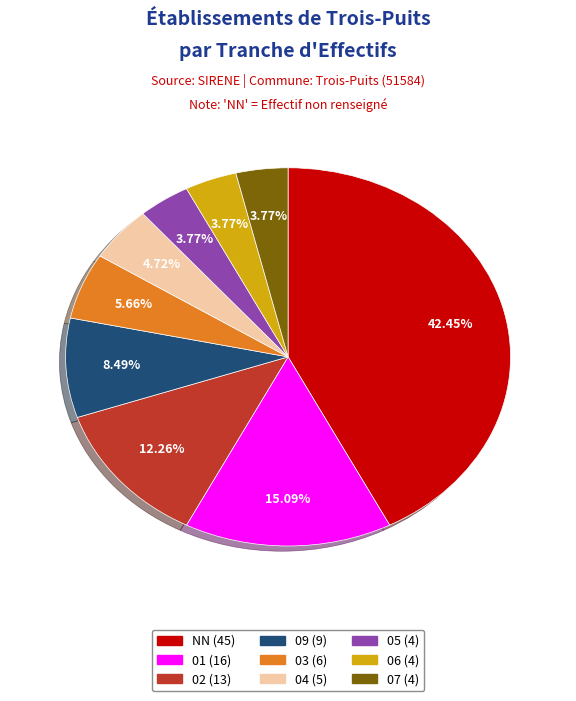

How many segments does this pie chart have?

9